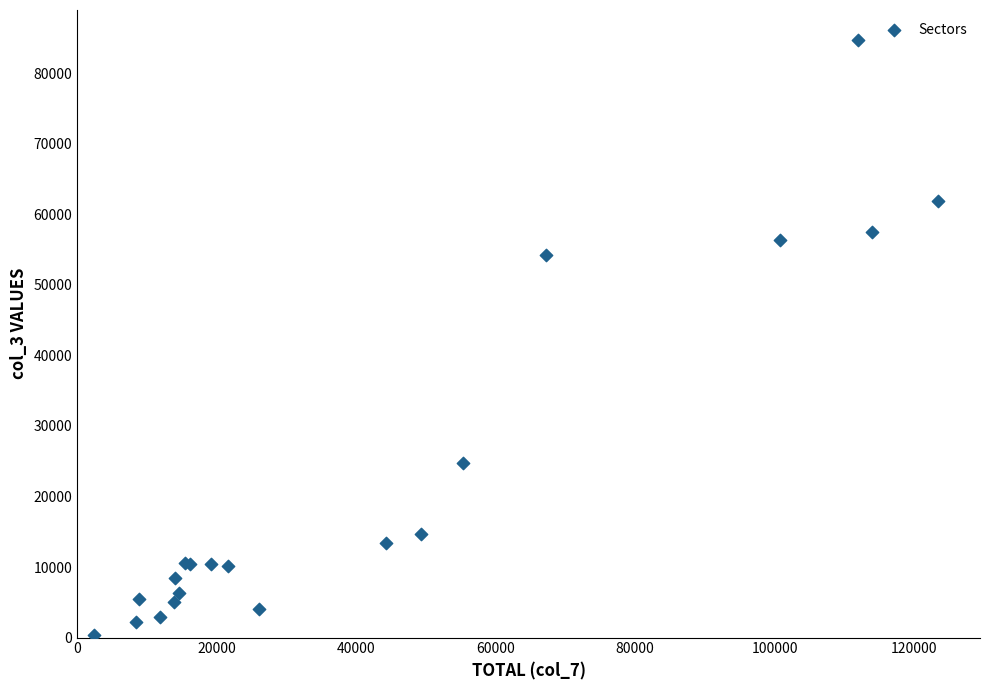

What Y value in the scatter plot is closest to 42532?

54250